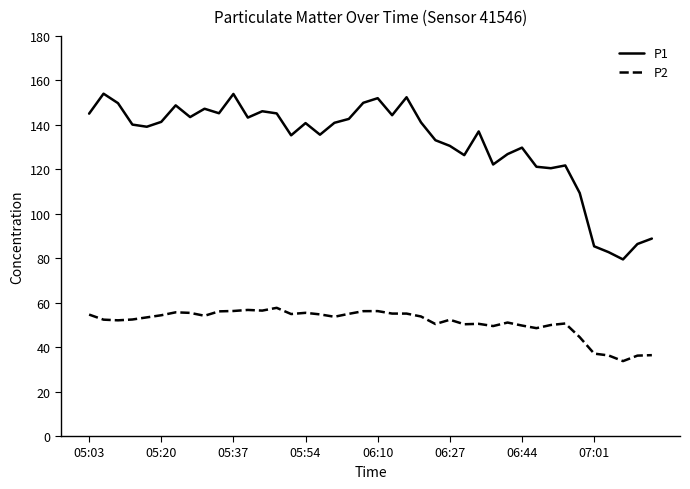

What is the maximum value for P2?

57.7